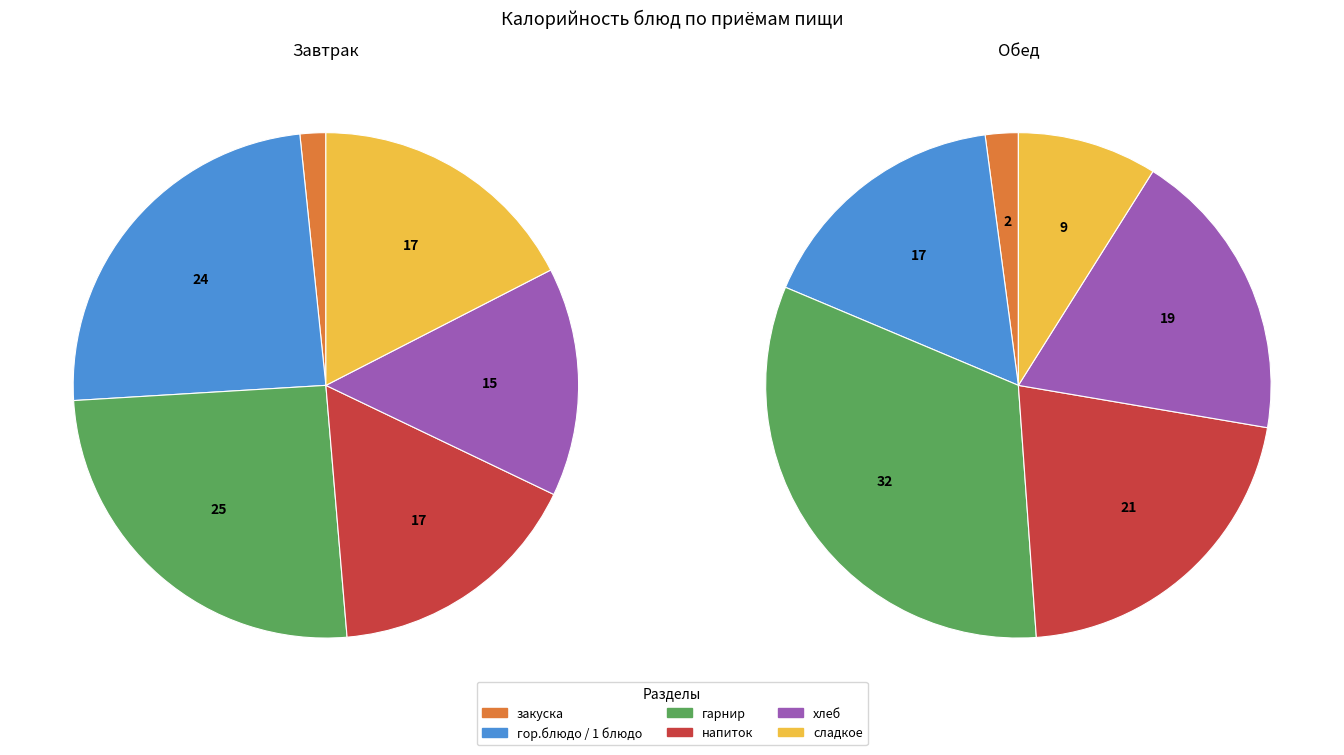

Does 1 represent more than half of the total?

No